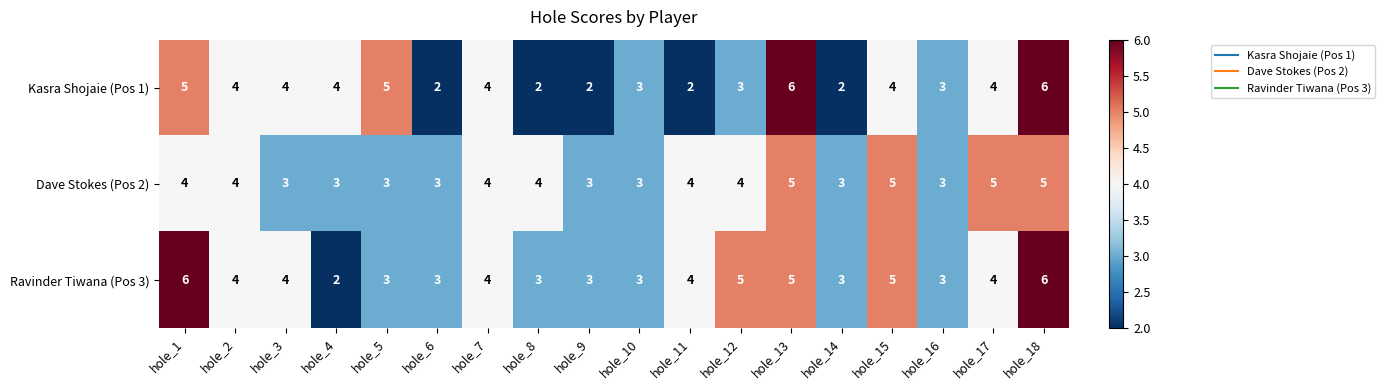

How many distinct data groups are displayed?

3